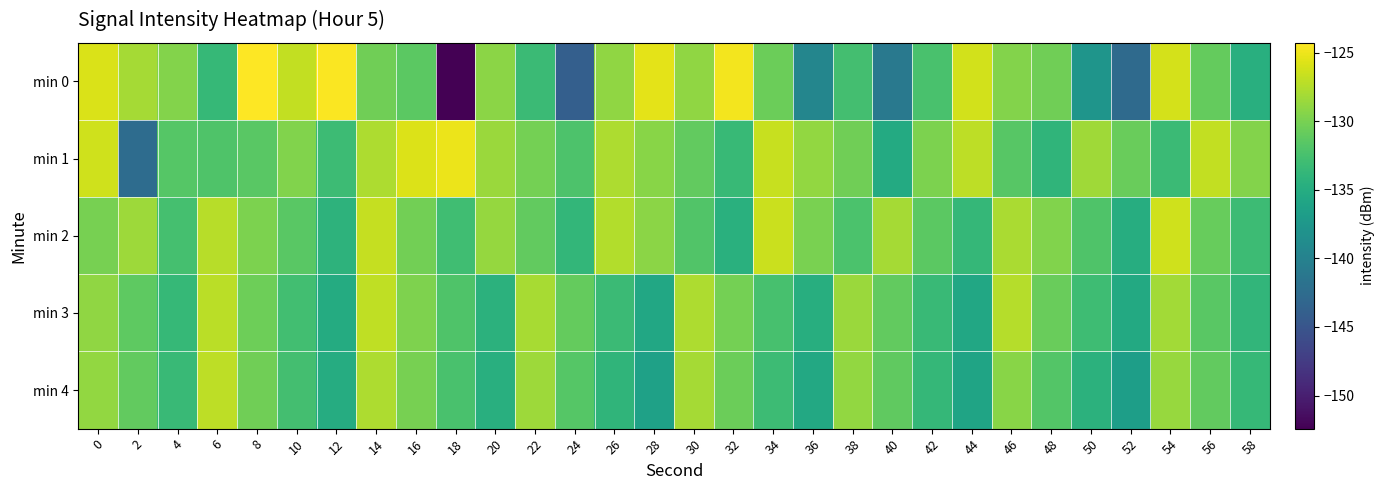

Reading left to right, extract all data points from this chart.

min 0: 0=-125.9	2=-128.1	4=-129.5	6=-133.5	8=-124.3	10=-126.8	12=-124.5	14=-130.4	16=-131.3	18=-152.4	20=-129.2	22=-133.2	24=-143.9	26=-128.9	28=-125.5	30=-128.9	32=-124.8	34=-130.6	36=-139.5	38=-132.7	40=-141.0	42=-132.3	44=-126.2	46=-129.5	48=-130.4	50=-137.8	52=-142.7	54=-126.1	56=-130.9	58=-134.7
min 1: 0=-126.3	2=-142.5	4=-131.7	6=-132.0	8=-131.5	10=-129.6	12=-133.1	14=-127.7	16=-125.8	18=-125.1	20=-128.5	22=-130.2	24=-132.1	26=-127.8	28=-129.3	30=-131.0	32=-133.5	34=-126.7	36=-128.9	38=-130.4	40=-135.2	42=-129.8	44=-127.1	46=-131.6	48=-134.0	50=-128.3	52=-130.7	54=-133.2	56=-126.9	58=-129.5
min 2: 0=-130.1	2=-128.4	4=-132.6	6=-127.3	8=-129.8	10=-131.5	12=-134.2	14=-126.8	16=-130.3	18=-132.9	20=-128.7	22=-131.1	24=-133.8	26=-127.5	28=-129.2	30=-131.9	32=-134.6	34=-126.5	36=-130.0	38=-132.3	40=-128.1	42=-131.4	44=-133.7	46=-127.9	48=-129.6	50=-132.0	52=-134.9	54=-126.3	56=-130.8	58=-133.1
min 3: 0=-129.0	2=-131.3	4=-133.6	6=-127.2	8=-130.5	10=-132.8	12=-135.1	14=-127.0	16=-129.7	18=-132.0	20=-134.3	22=-128.0	24=-130.9	26=-133.2	28=-135.5	30=-127.7	32=-130.2	34=-132.5	36=-134.8	38=-128.5	40=-131.0	42=-133.3	44=-135.6	46=-127.4	48=-130.7	50=-133.0	52=-135.3	54=-128.2	56=-131.5	58=-133.9
min 4: 0=-128.8	2=-131.1	4=-133.4	6=-127.1	8=-130.4	10=-132.7	12=-135.0	14=-127.8	16=-130.1	18=-132.4	20=-134.7	22=-128.4	24=-131.7	26=-134.0	28=-136.3	30=-128.1	32=-130.6	34=-133.1	36=-135.4	38=-128.9	40=-131.2	42=-133.7	44=-136.0	46=-129.3	48=-131.8	50=-134.3	52=-136.6	54=-128.6	56=-131.1	58=-133.6